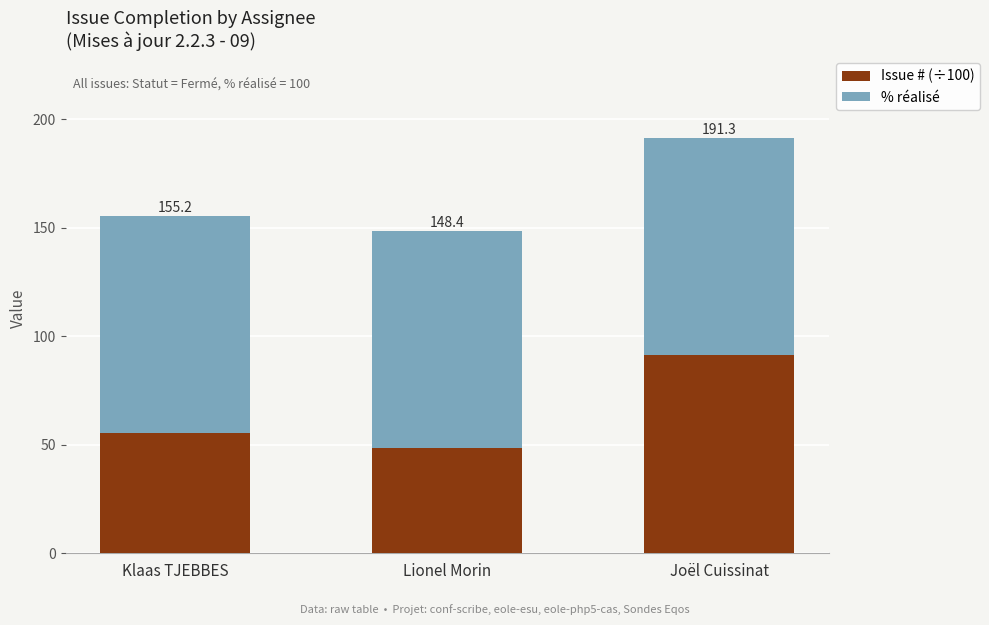

How many bars are there in total?

3